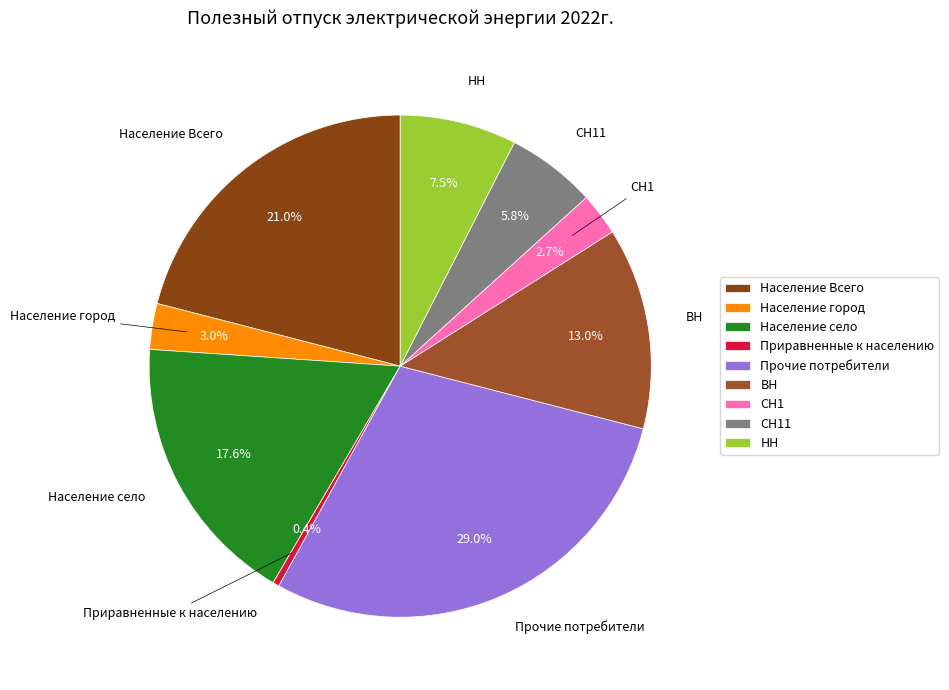

To the nearest percent, what is the difference between the НН and Прочие потребители slice percentages?

22%